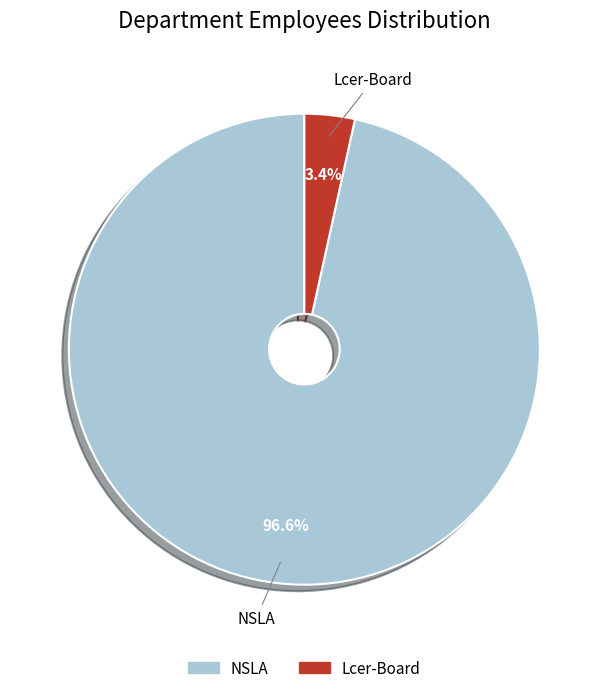

Between NSLA and Lcer-Board, which is larger?

NSLA